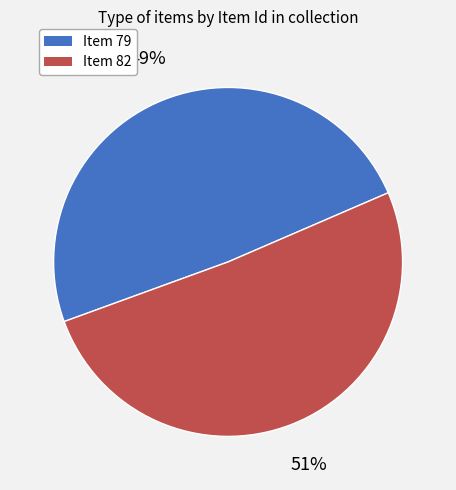

To the nearest percent, what is the difference between the Item 79 and Item 82 slice percentages?

2%